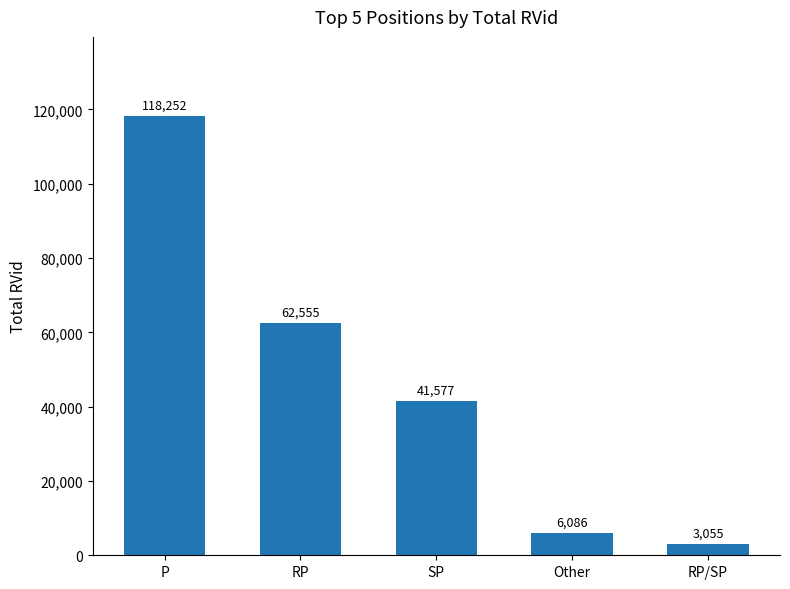

True or false: the data shows 41577 at SP.

True